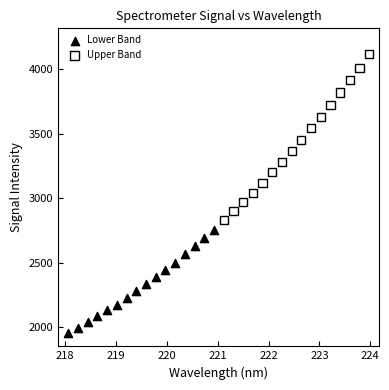

Which series reaches the maximum Y coordinate?

Upper Band